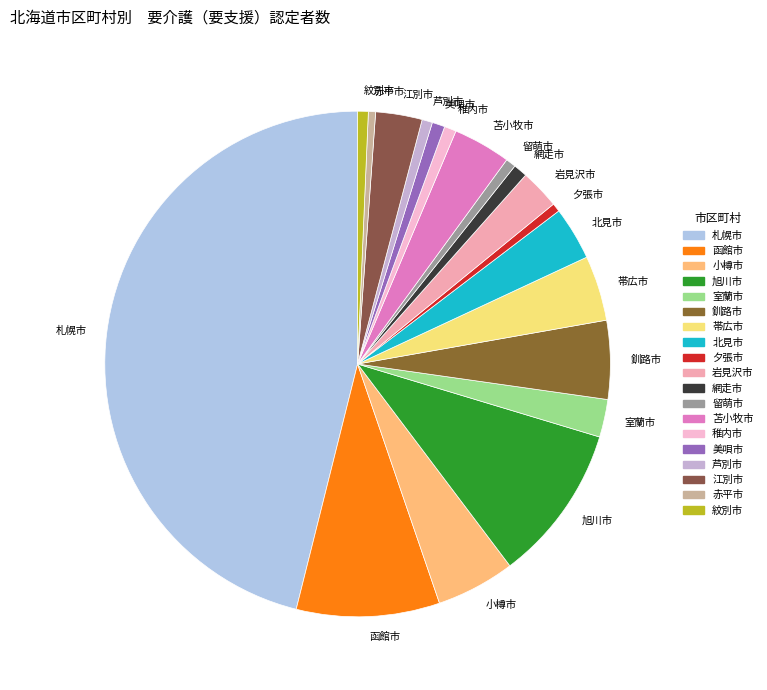

Count the number of slices in the pie.

19